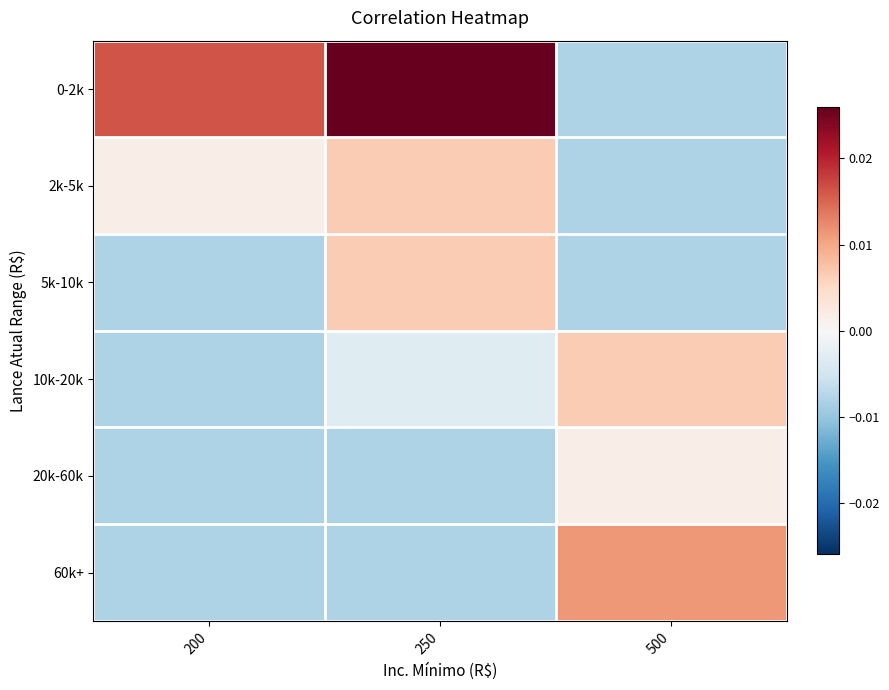

Rank the series by their maximum value, from highest to lowest.

0-2k, 60k+, 2k-5k, 5k-10k, 10k-20k, 20k-60k